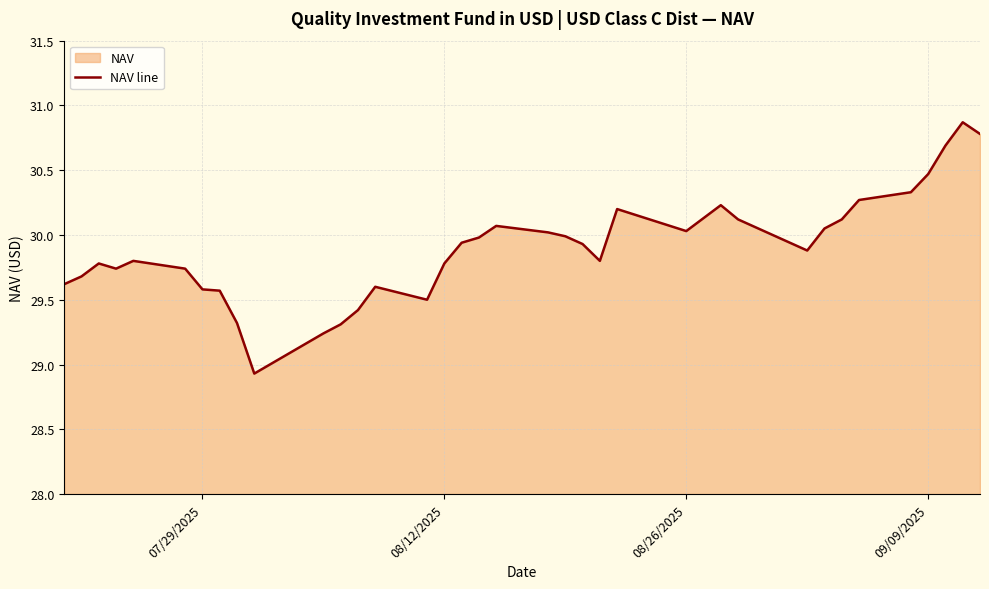

What is the average value?

29.9